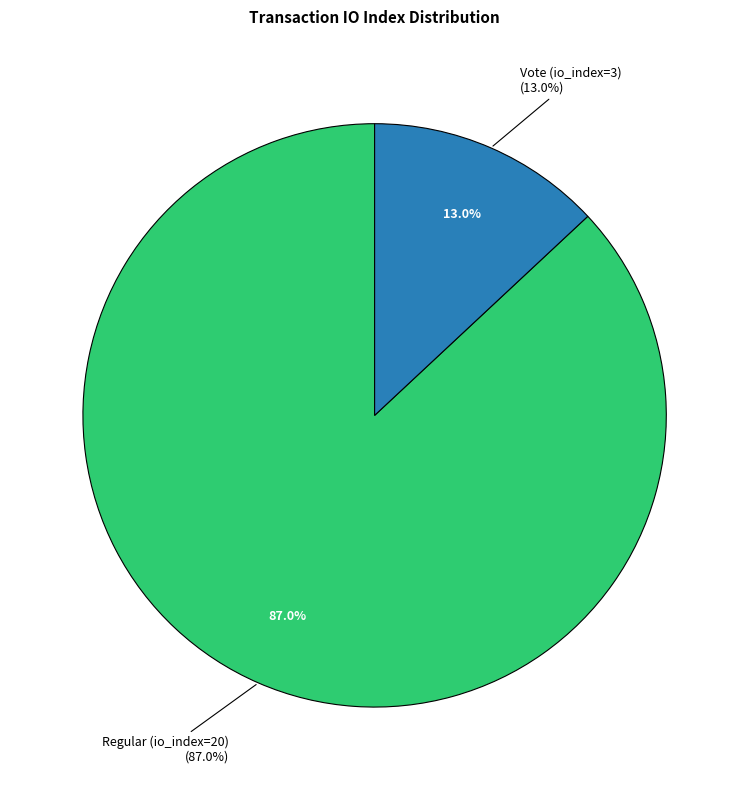

To the nearest percent, what is the average slice percentage?

50%